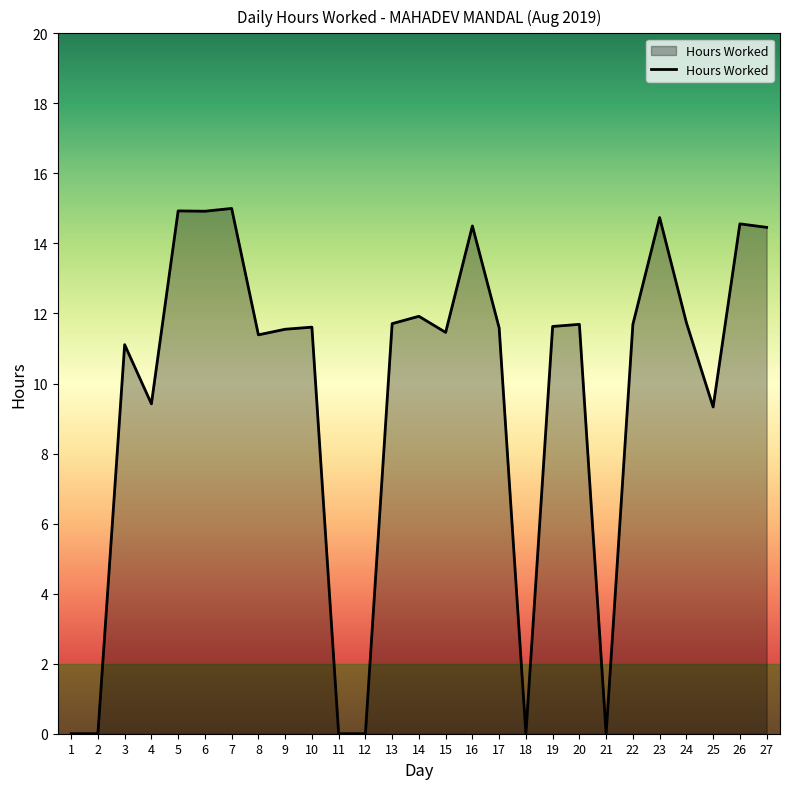

Does the chart display data point markers on the line(s)?

No